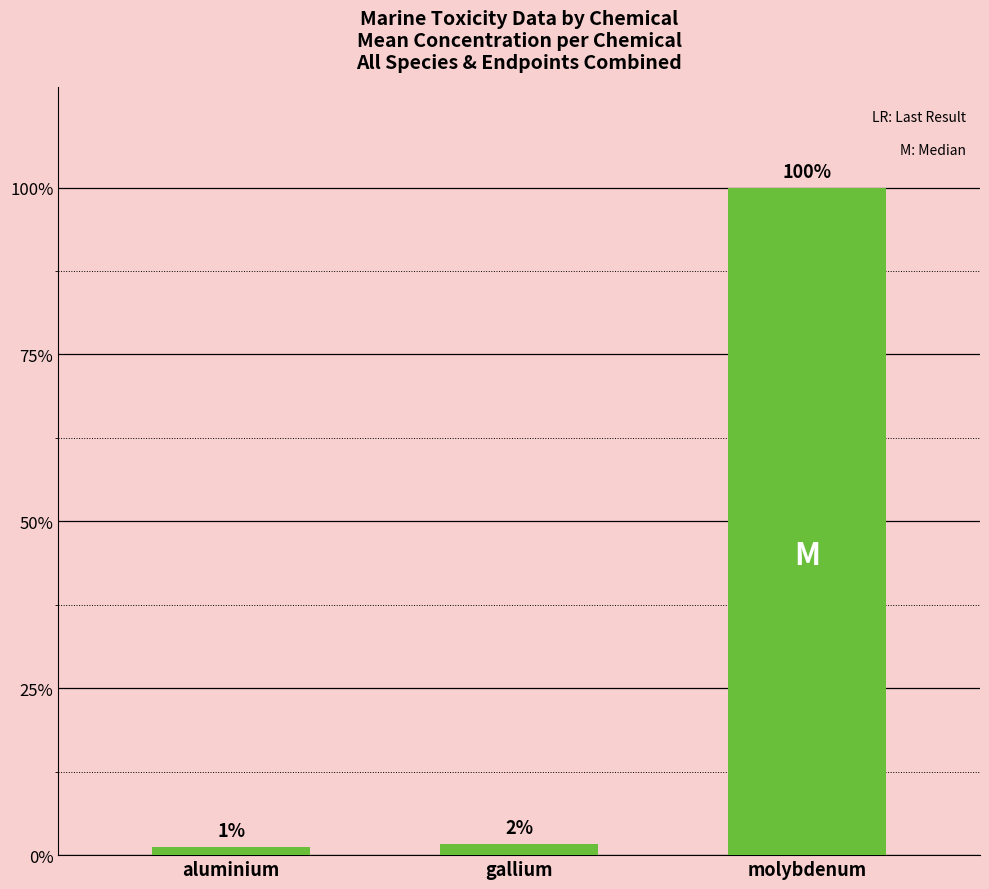

Is it true that the value at aluminium is 4107.9?

False